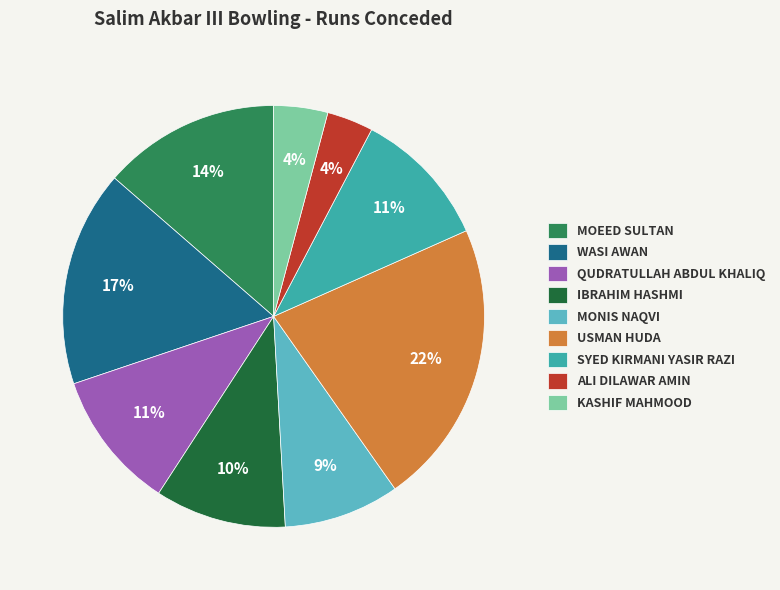

What percentage is the ALI DILAWAR AMIN slice, to the nearest percent?

4%